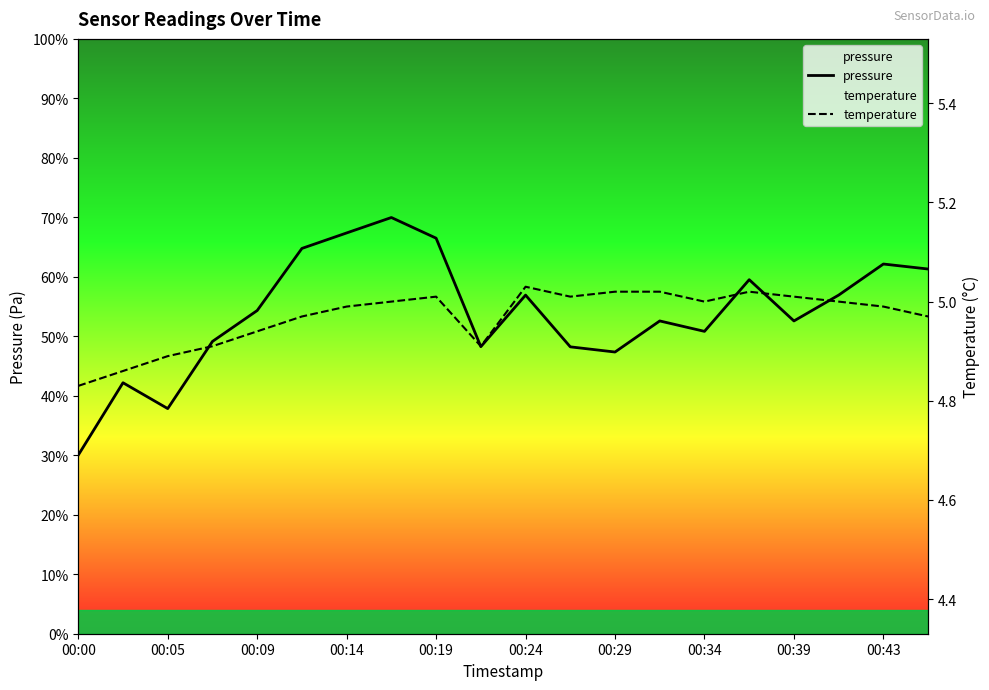

True or false: temperature and pressure cross at least once.

False